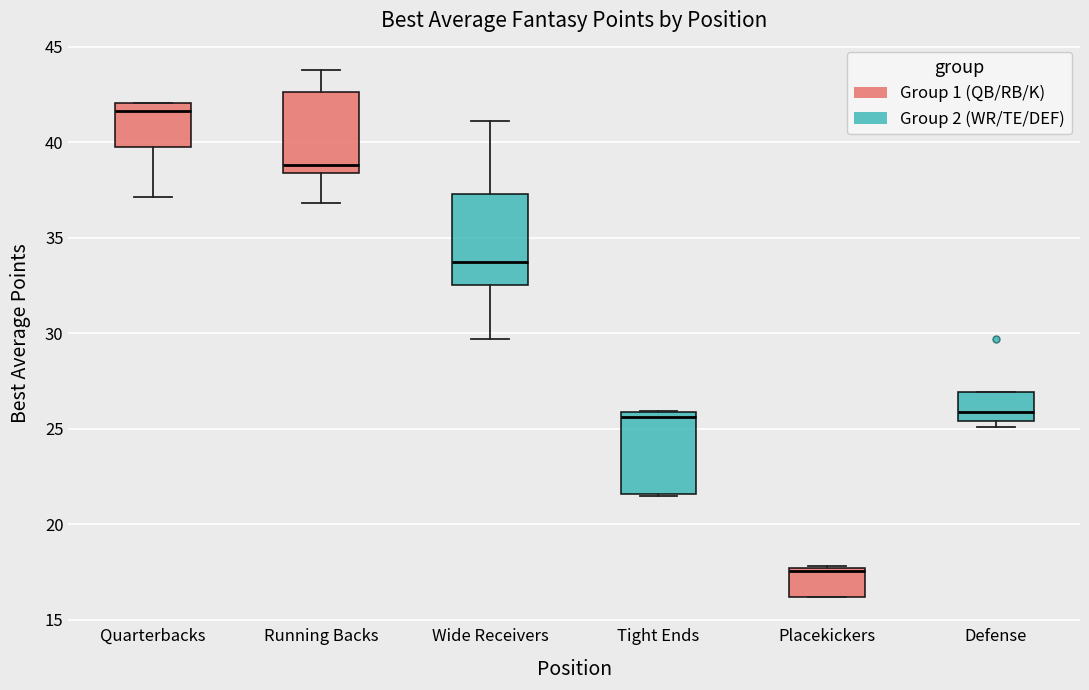

Where is the lower edge of the box for Quarterbacks on the y-axis? The values are not printed on the chart, so give them approximately, as read against the axis.

39.5